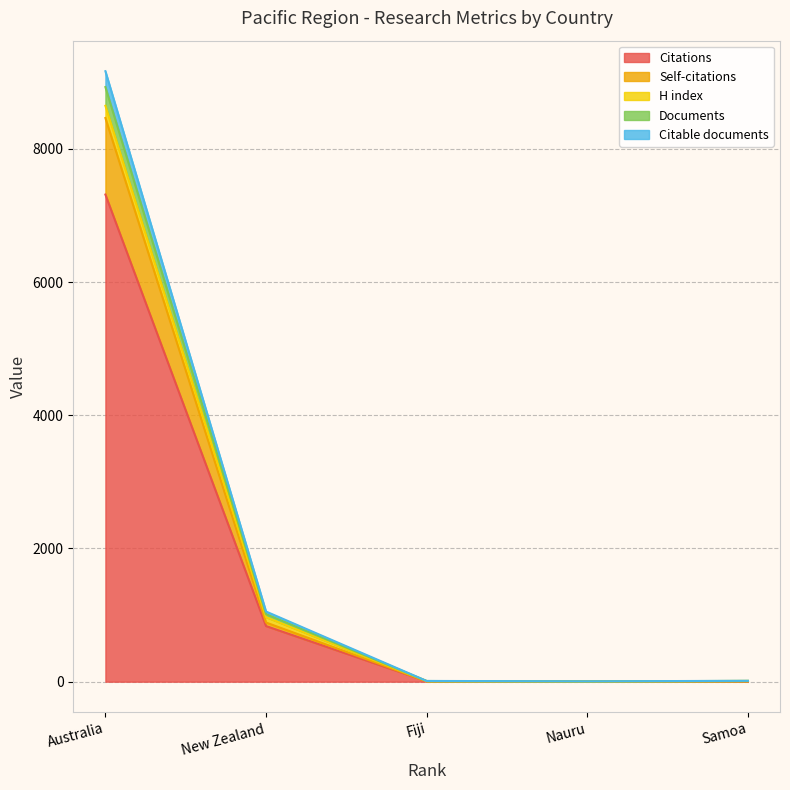

Which category has the lowest value across all series?

Nauru